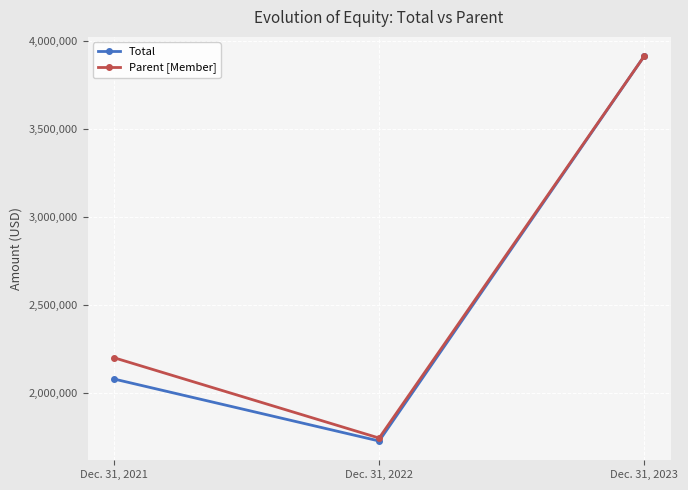

What is the value of the Parent [Member] point at the 2nd from the left?

1742822